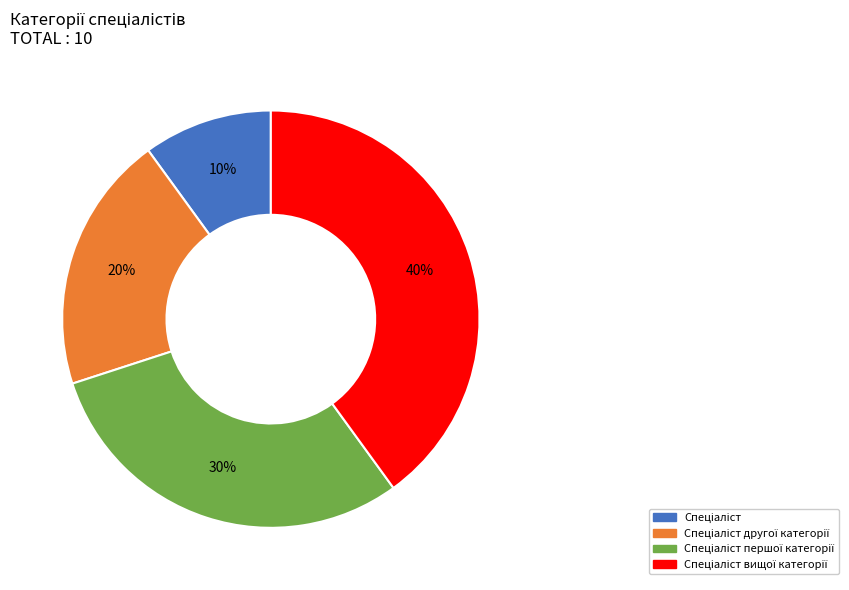

Is there a majority slice in this chart?

No